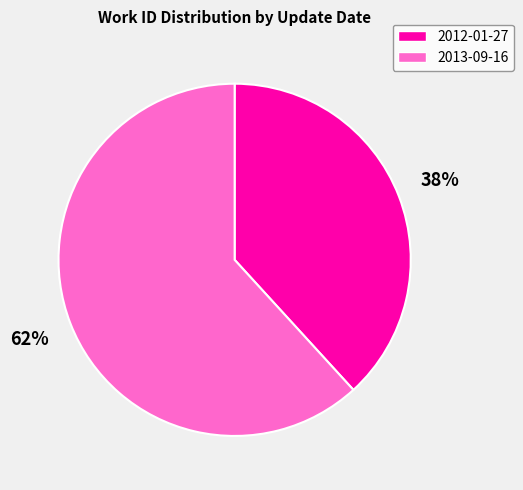

To the nearest percent, what percentage of the pie is 2013-09-16?

62%